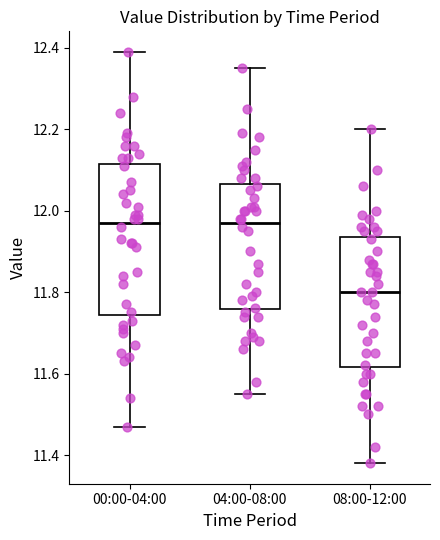

Which box is the tallest, from its lower edge to its upper edge?

00:00-04:00